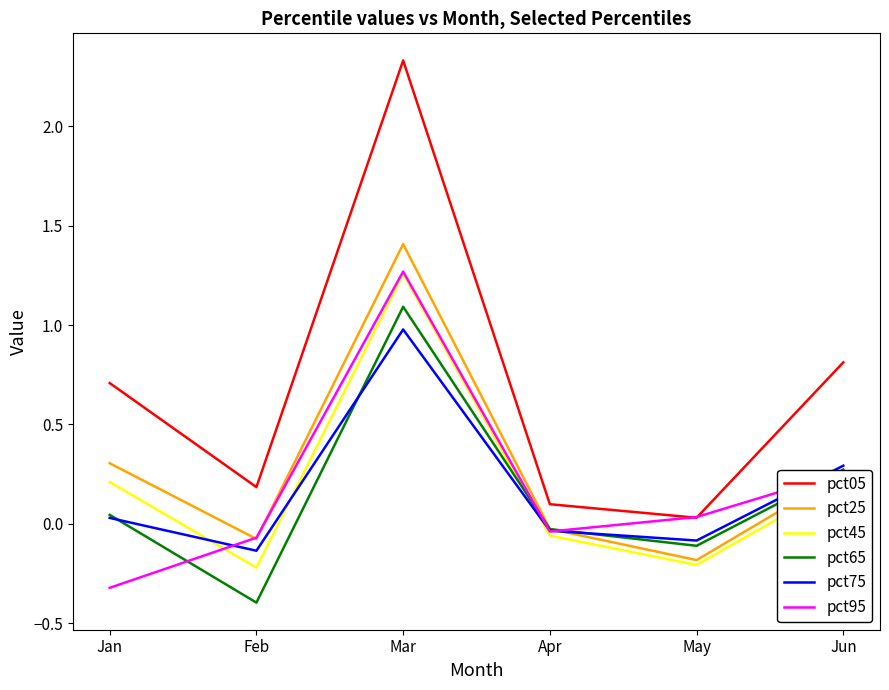

How many series are shown in this chart?

6